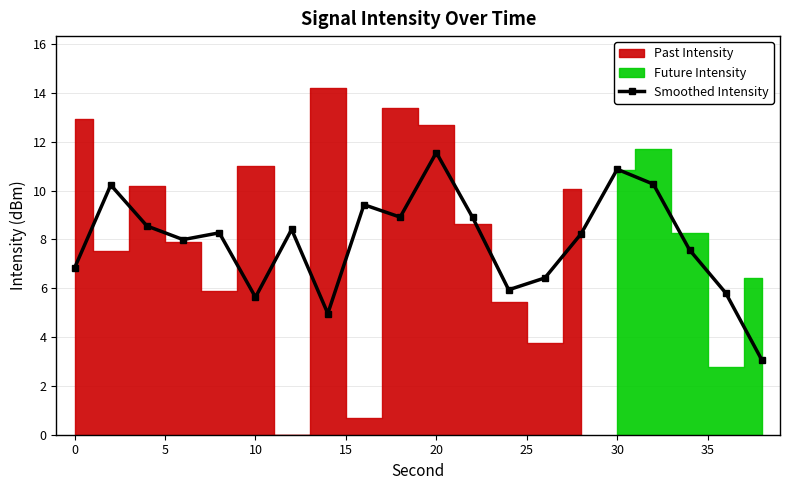

How many lines are shown in the chart?

1